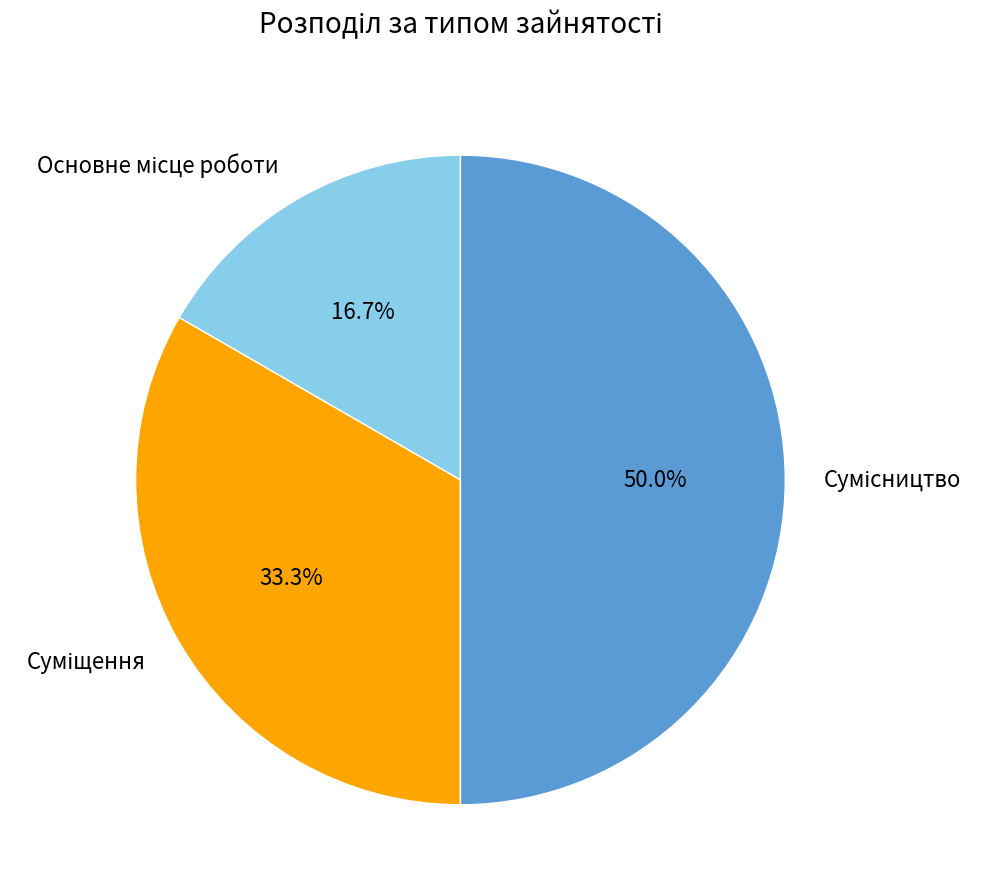

How many segments does this pie chart have?

3